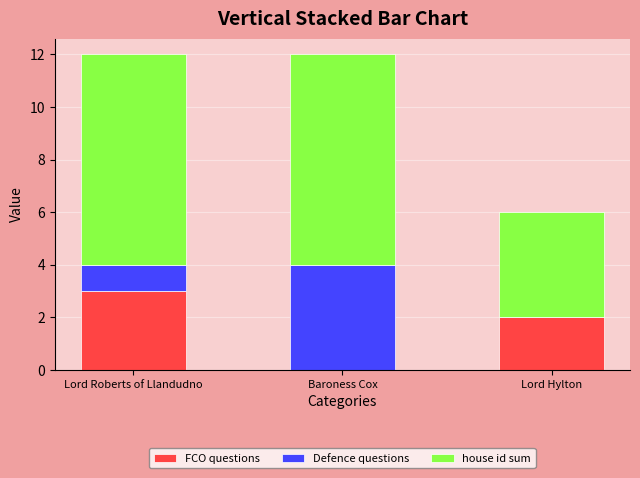

What is the sum of the FCO questions values at Lord Roberts of Llandudno and Baroness Cox?

3